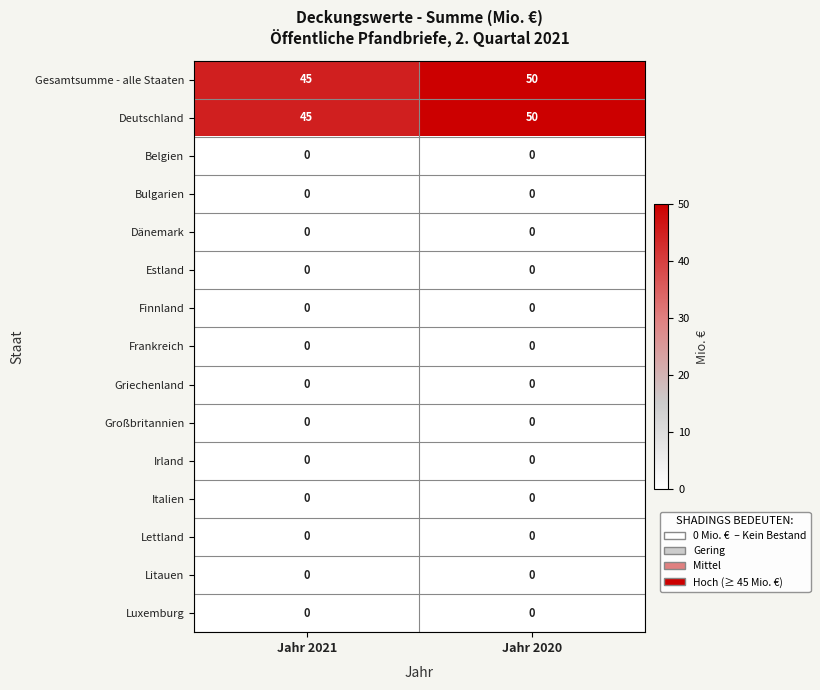

Reading left to right, transcribe all the data shown in this chart.

Gesamtsumme - alle Staaten: Jahr 2021=45	Jahr 2020=50
Deutschland: Jahr 2021=45	Jahr 2020=50
Belgien: Jahr 2021=0	Jahr 2020=0
Bulgarien: Jahr 2021=0	Jahr 2020=0
Dänemark: Jahr 2021=0	Jahr 2020=0
Estland: Jahr 2021=0	Jahr 2020=0
Finnland: Jahr 2021=0	Jahr 2020=0
Frankreich: Jahr 2021=0	Jahr 2020=0
Griechenland: Jahr 2021=0	Jahr 2020=0
Großbritannien: Jahr 2021=0	Jahr 2020=0
Irland: Jahr 2021=0	Jahr 2020=0
Italien: Jahr 2021=0	Jahr 2020=0
Lettland: Jahr 2021=0	Jahr 2020=0
Litauen: Jahr 2021=0	Jahr 2020=0
Luxemburg: Jahr 2021=0	Jahr 2020=0